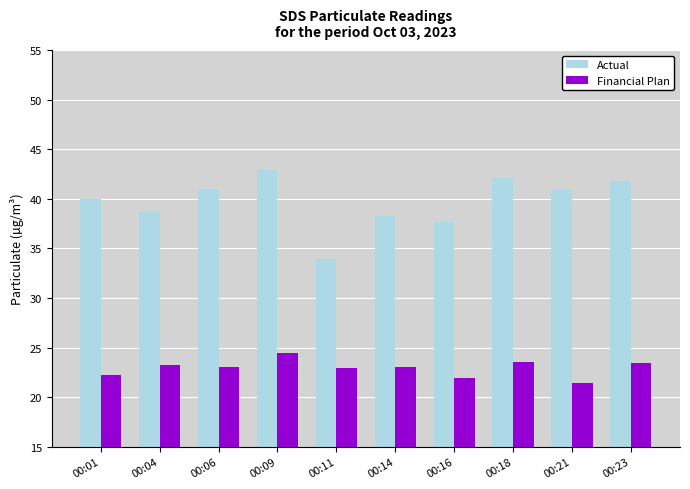

What is the sum of the Financial Plan values at 00:23 and 00:01?

45.7